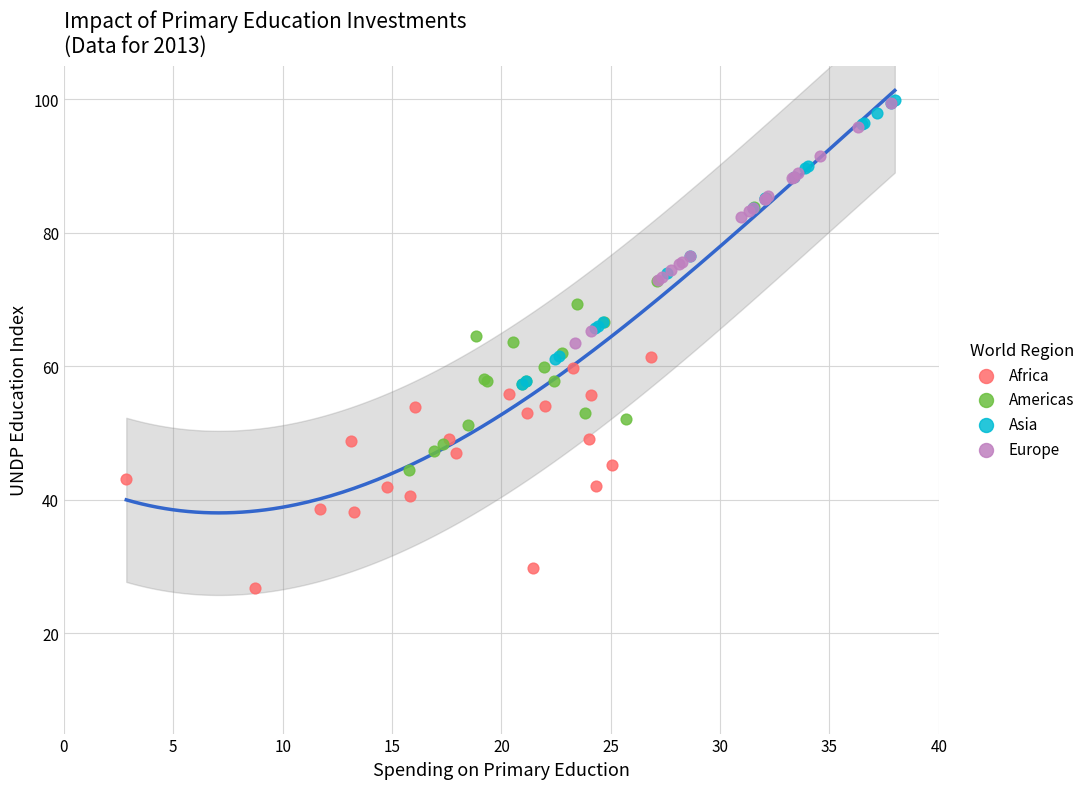

Which series reaches the minimum Y coordinate?

Africa